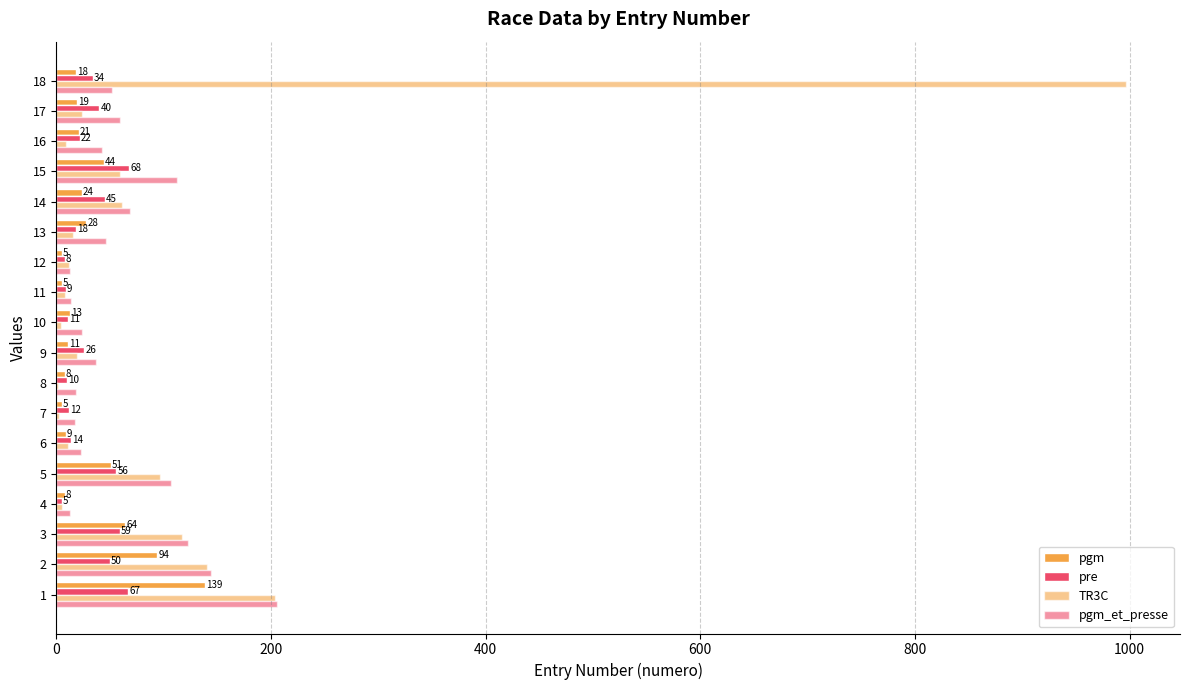

What is the difference between the maximum and second lowest values in the pgm series?

134